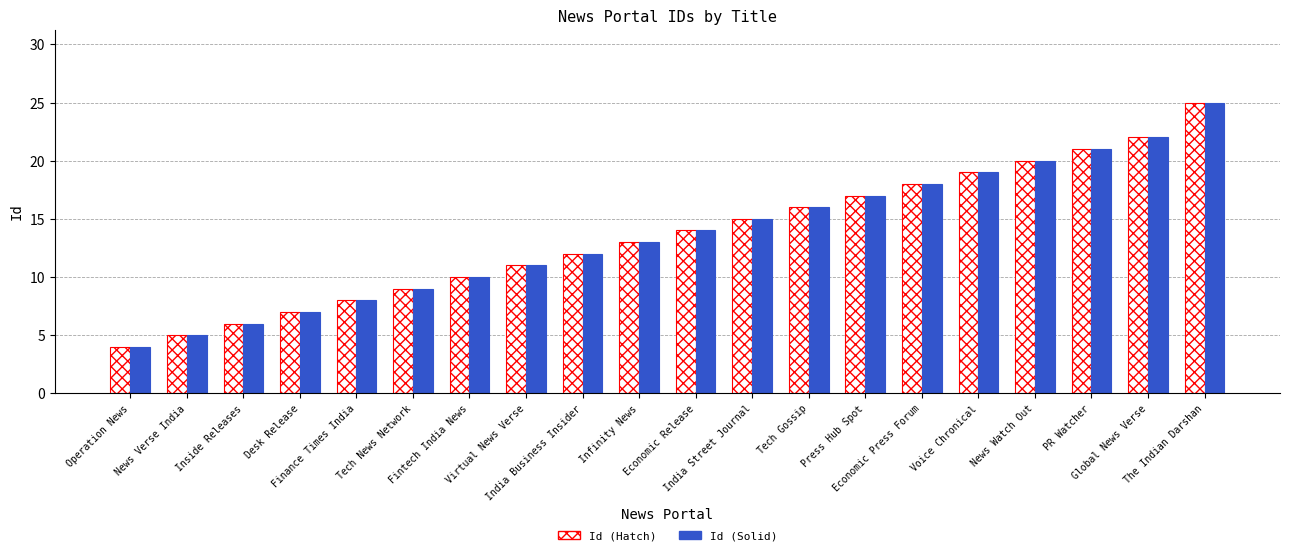

What is the smallest value displayed?

4